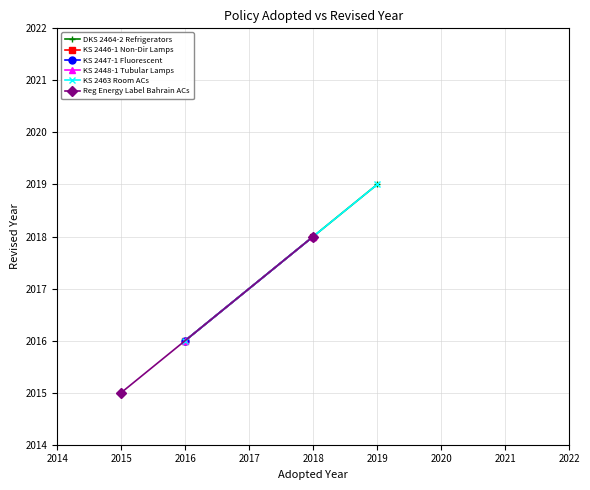

How many data points in KS 2448-1 Tubular Lamps are less than 2018?

1